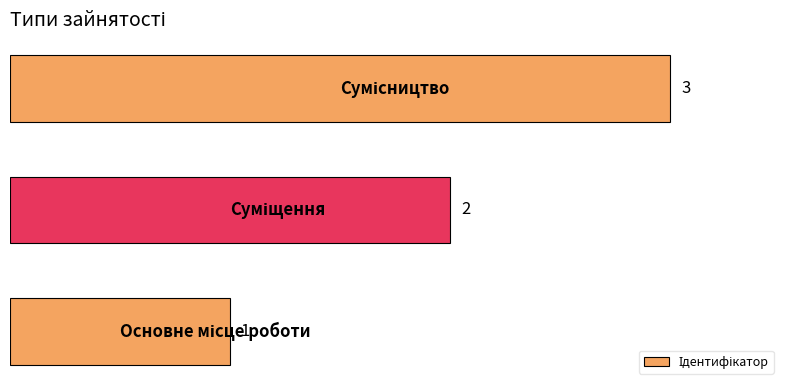

What is the greatest value displayed?

3